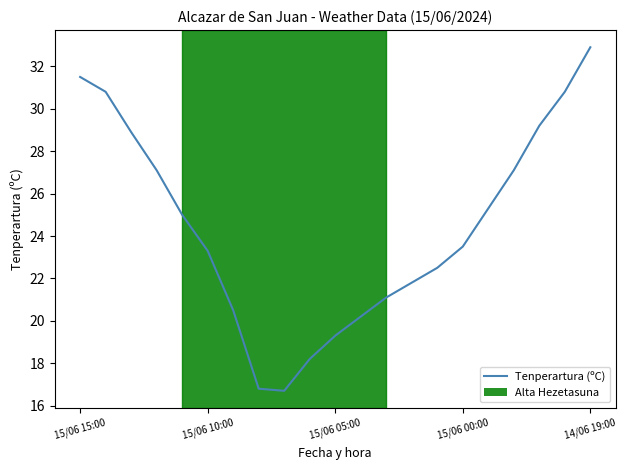

What is the maximum value shown in the chart?

32.9